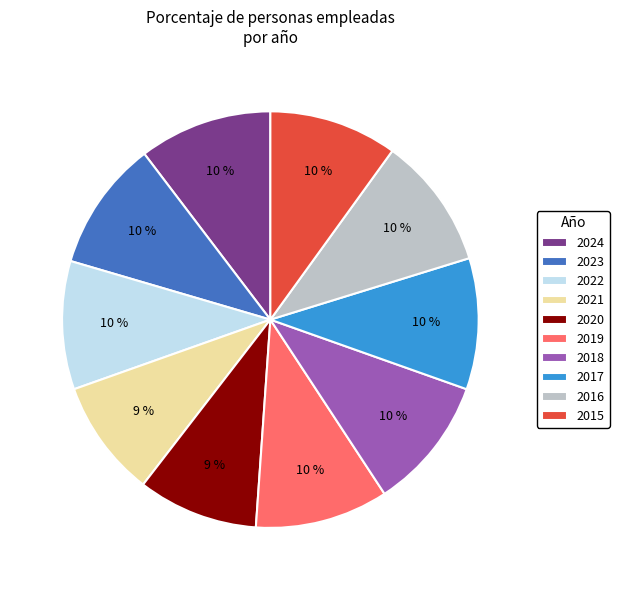

Which has a higher value, 2020 or 2017?

2017